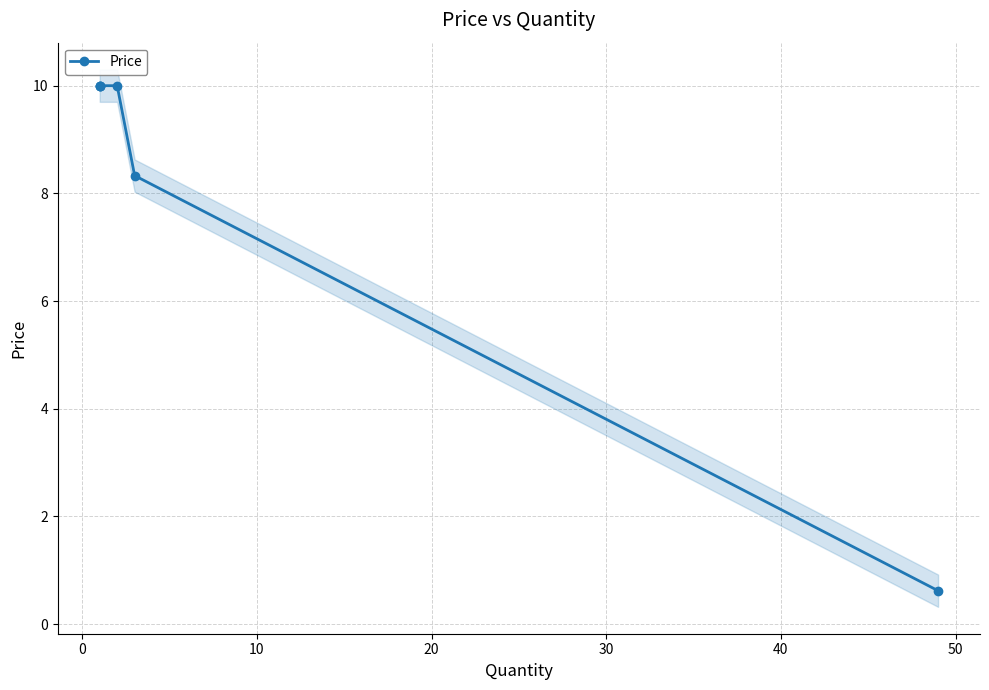

Reading left to right, list all the values displayed in this chart.

10.0	10.0	10.0	10.0	8.3	0.6